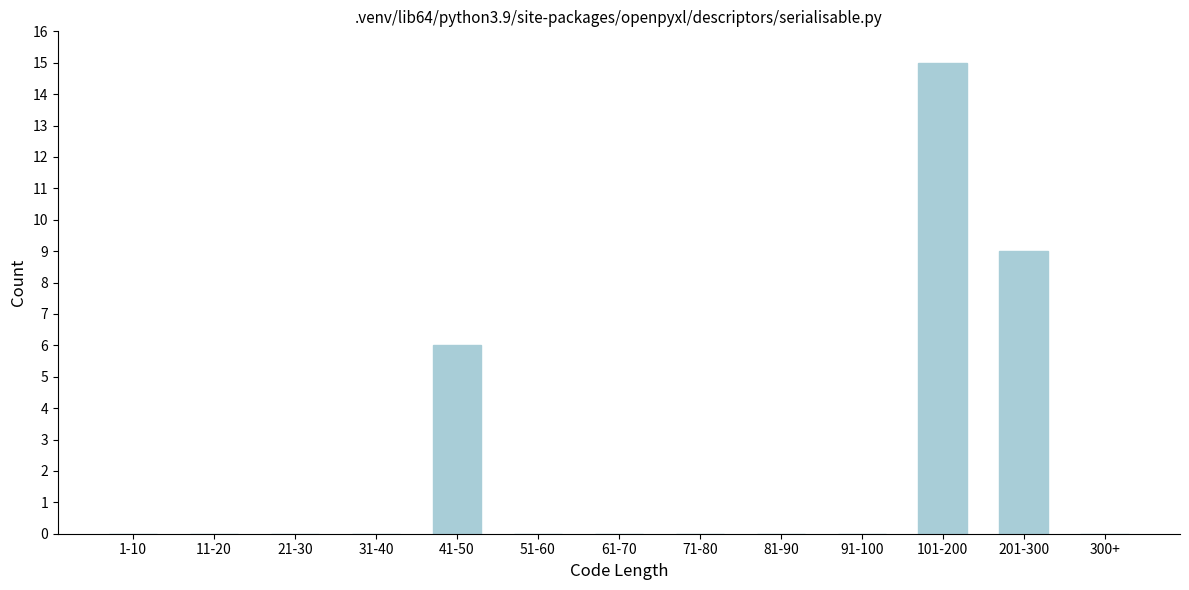

Reading right to left, what are all the values shown in this chart?

300+=0	201-300=9	101-200=15	91-100=0	81-90=0	71-80=0	61-70=0	51-60=0	41-50=6	31-40=0	21-30=0	11-20=0	1-10=0